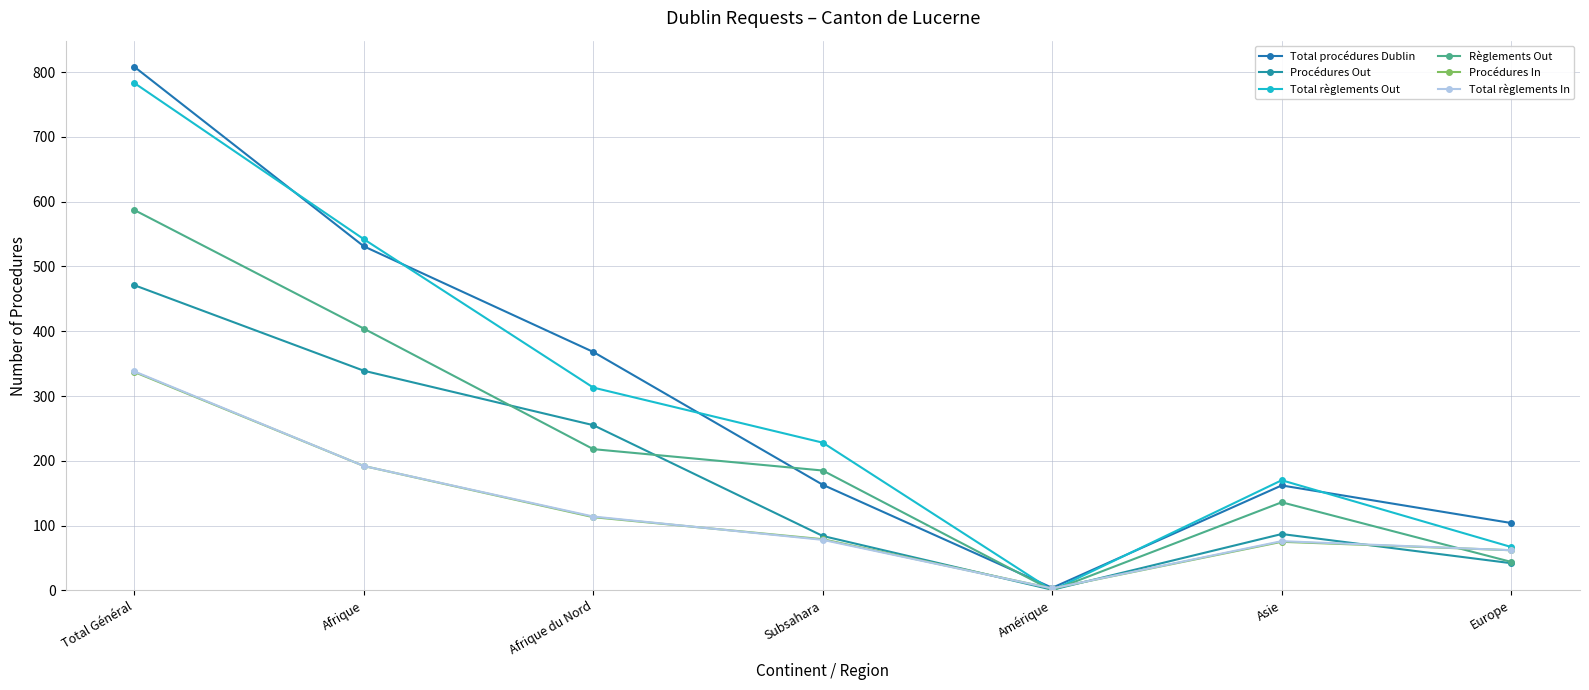

How many lines are shown in the chart?

6